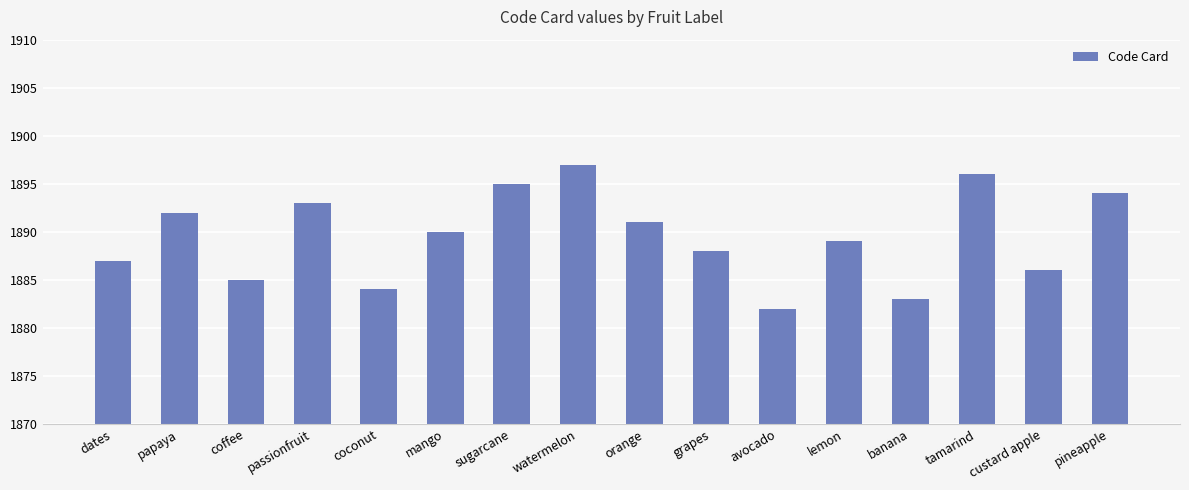

What is the difference between the values at dates and mango?

3